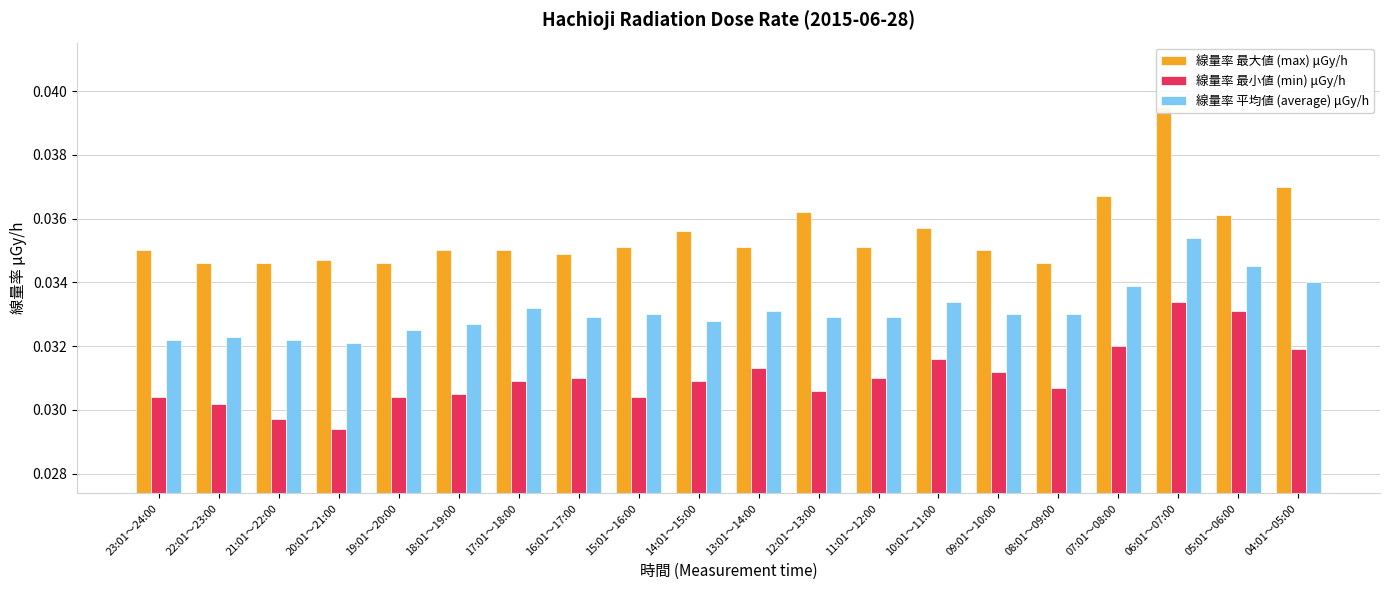

What is the total value across all series at 05:01～06:00?

0.1